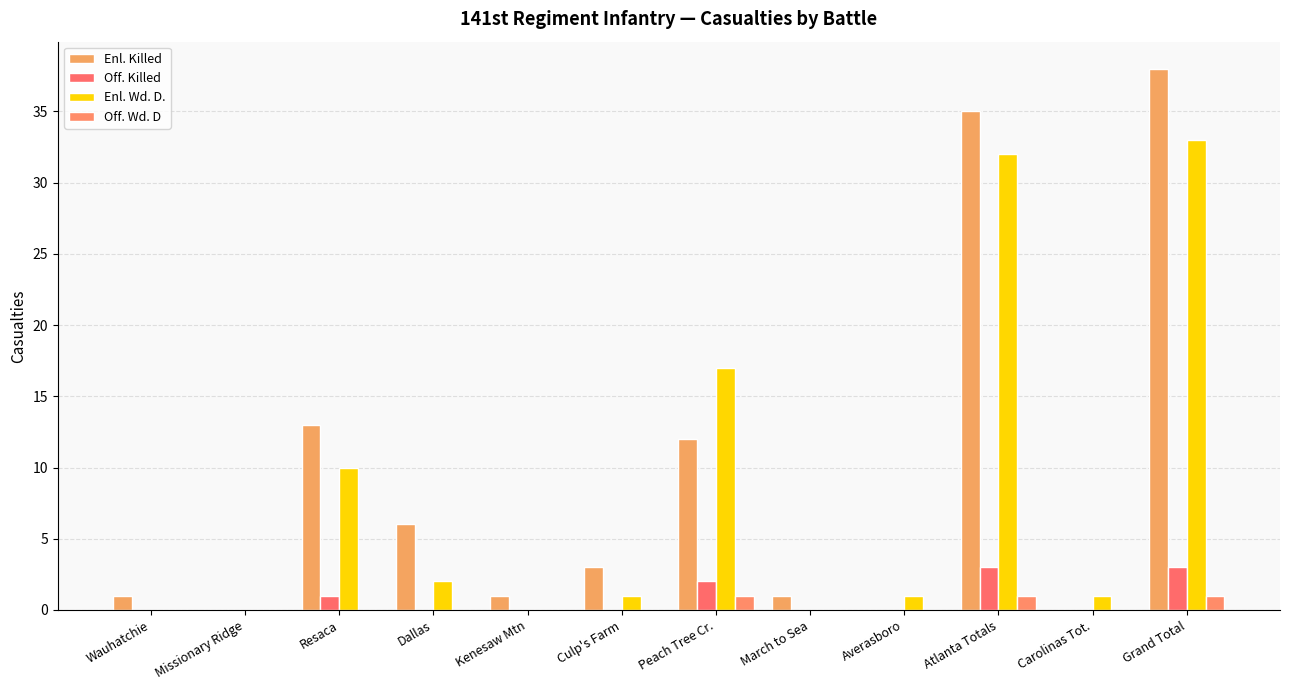

Reading left to right, extract all data points from this chart.

Enl. Killed: Wauhatchie=1	Missionary Ridge=0	Resaca=13	Dallas=6	Kenesaw Mtn=1	Culp's Farm=3	Peach Tree Cr.=12	March to Sea=1	Averasboro=0	Atlanta Totals=35	Carolinas Tot.=0	Grand Total=38
Off. Killed: Wauhatchie=0	Missionary Ridge=0	Resaca=1	Dallas=0	Kenesaw Mtn=0	Culp's Farm=0	Peach Tree Cr.=2	March to Sea=0	Averasboro=0	Atlanta Totals=3	Carolinas Tot.=0	Grand Total=3
Enl. Wd. D.: Wauhatchie=0	Missionary Ridge=0	Resaca=10	Dallas=2	Kenesaw Mtn=0	Culp's Farm=1	Peach Tree Cr.=17	March to Sea=0	Averasboro=1	Atlanta Totals=32	Carolinas Tot.=1	Grand Total=33
Off. Wd. D: Wauhatchie=0	Missionary Ridge=0	Resaca=0	Dallas=0	Kenesaw Mtn=0	Culp's Farm=0	Peach Tree Cr.=1	March to Sea=0	Averasboro=0	Atlanta Totals=1	Carolinas Tot.=0	Grand Total=1